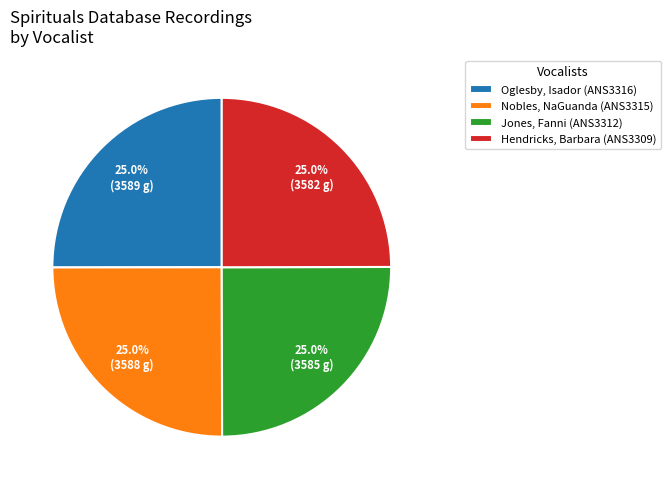

How many segments does this pie chart have?

4